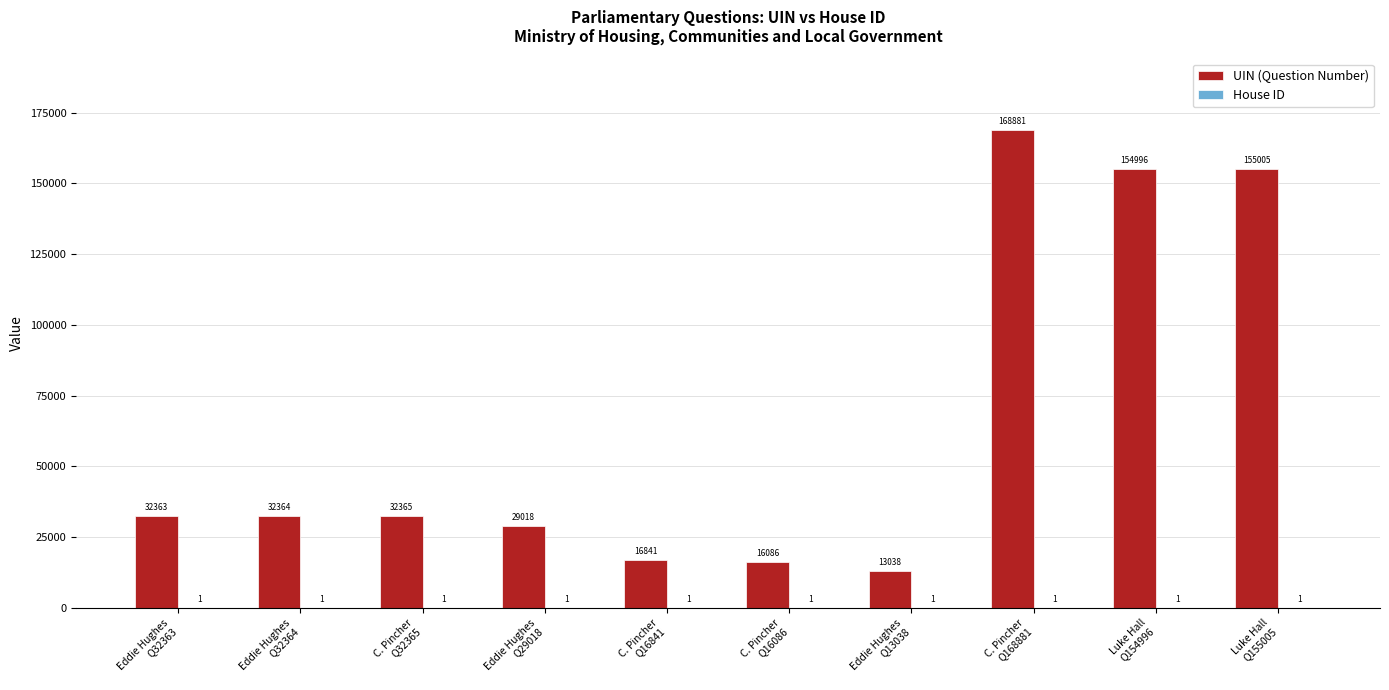

Which series has the largest total across all categories?

UIN (Question Number)